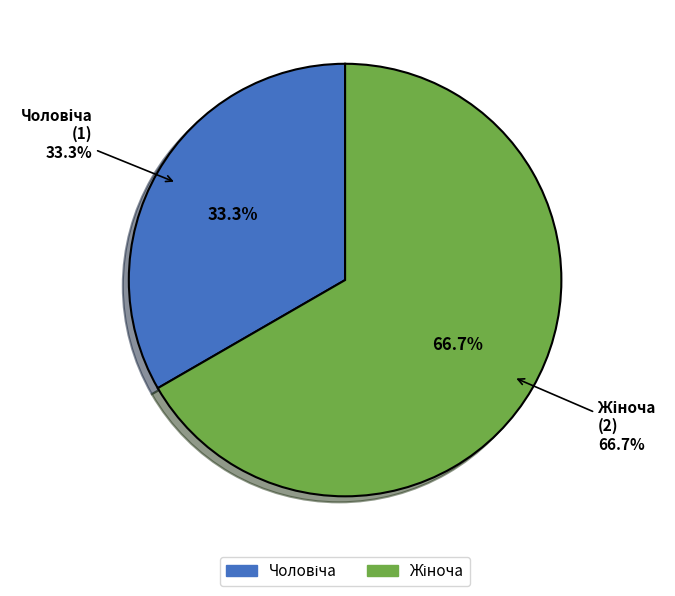

What portion of the pie excludes Жіноча?

33.3%